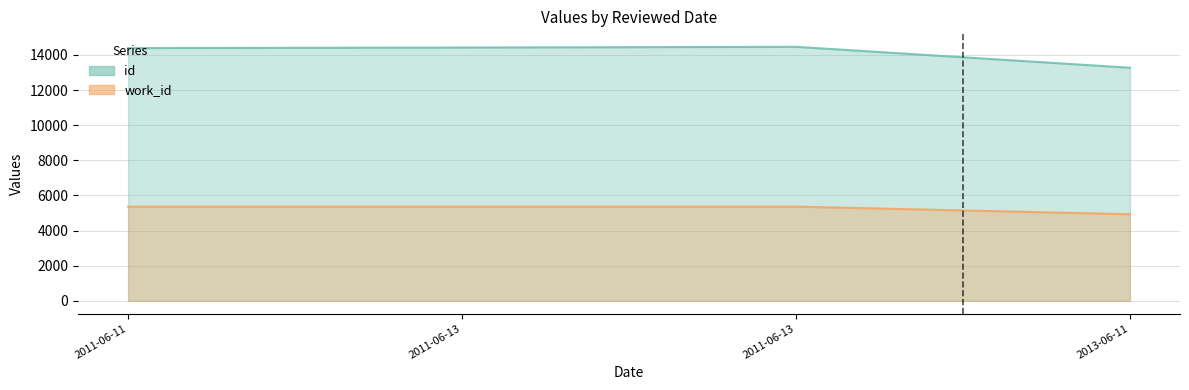

True or false: id and work_id cross at least once.

False